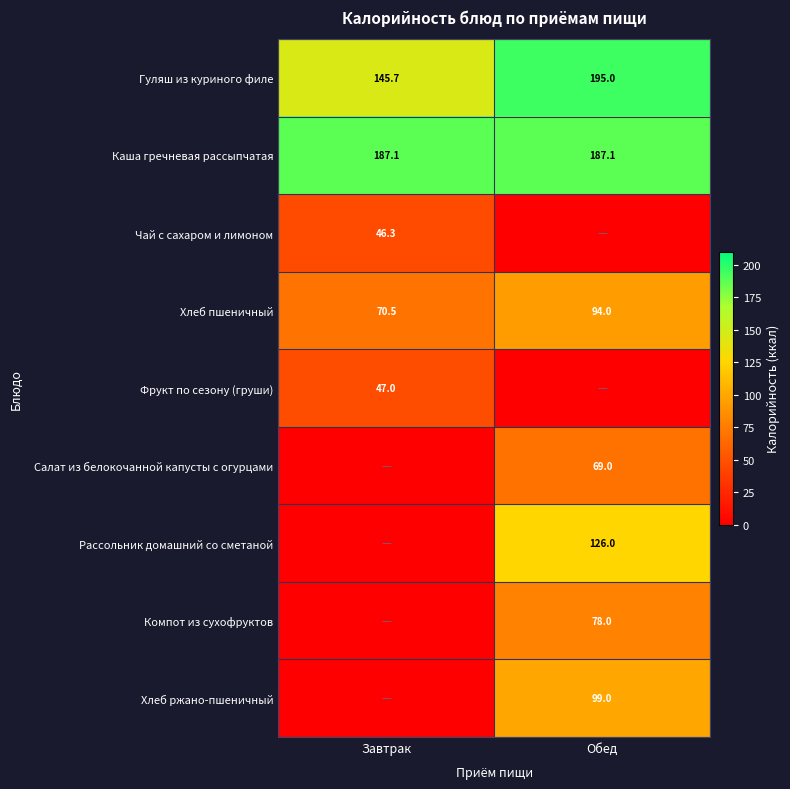

What is the total value across all series at Обед?

848.0